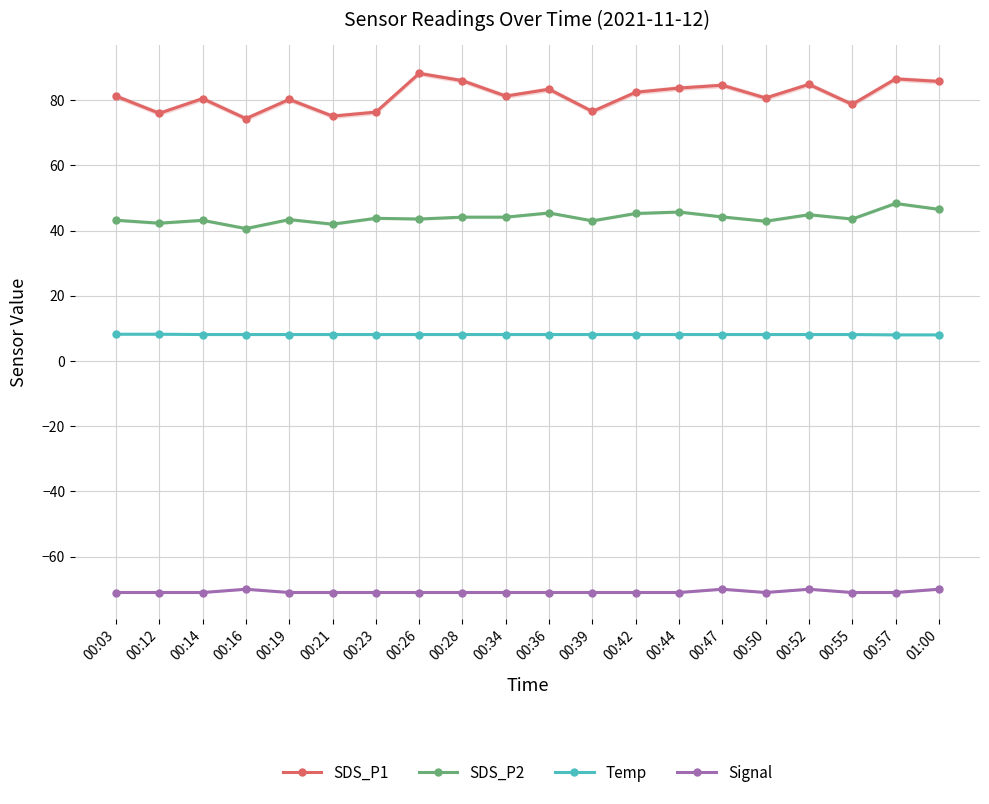

The value of Temp at 00:23 is 8.1. True or false?

True